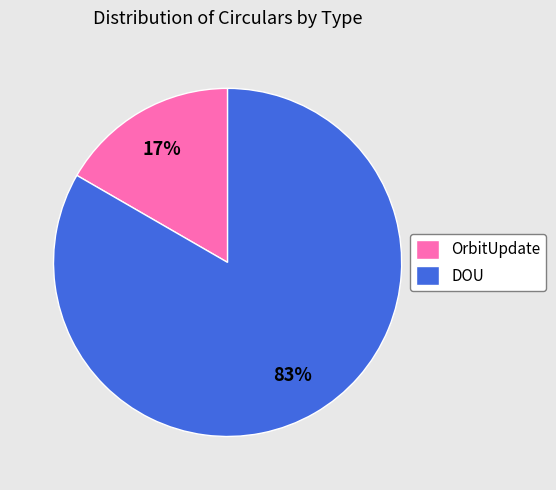

What is the largest slice in the pie chart?

DOU